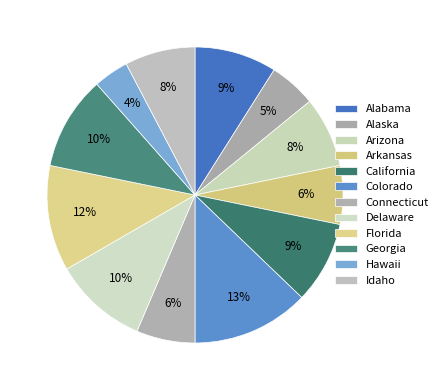

Does any single category account for the majority?

No